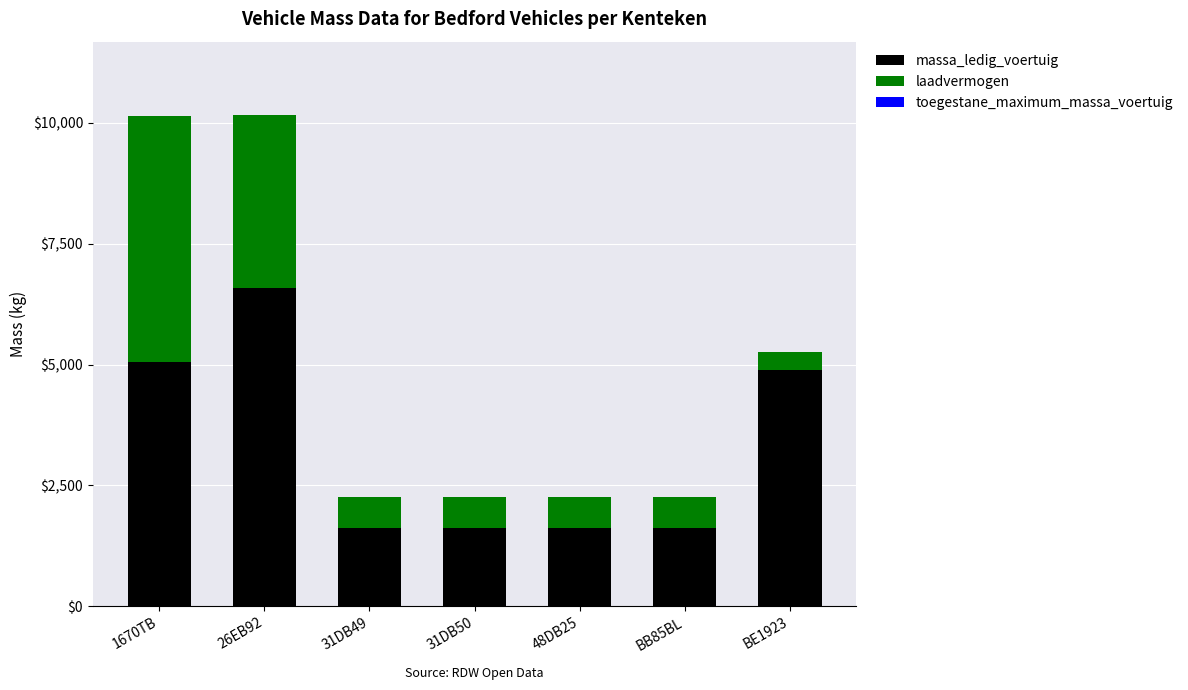

What is the total value across all series at 31DB50?

2265